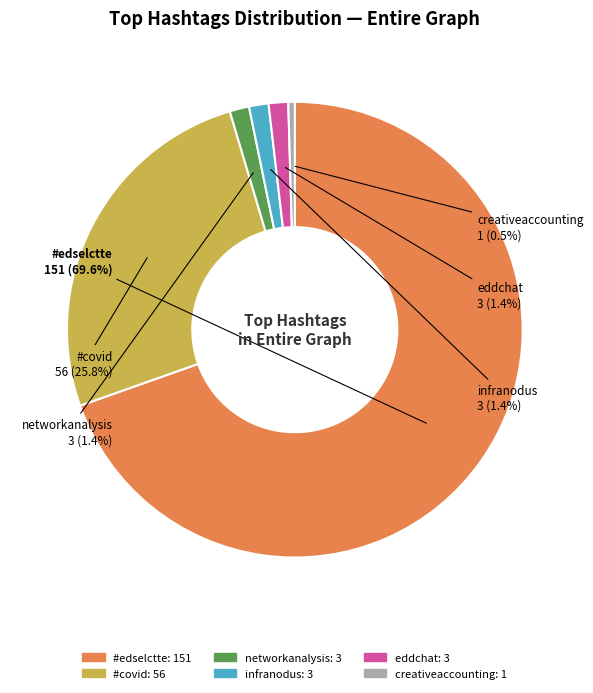

What is the total percentage of #edselctte and creativeaccounting?

70.0%